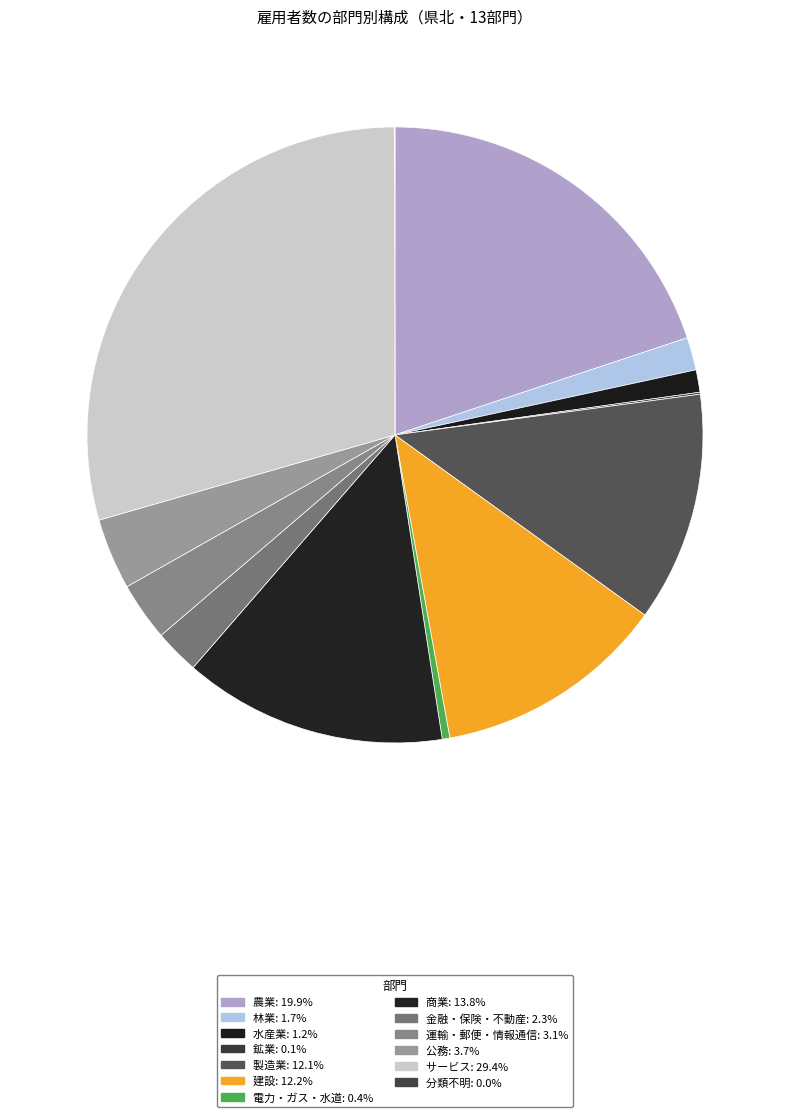

How many slices are in this pie chart?

13